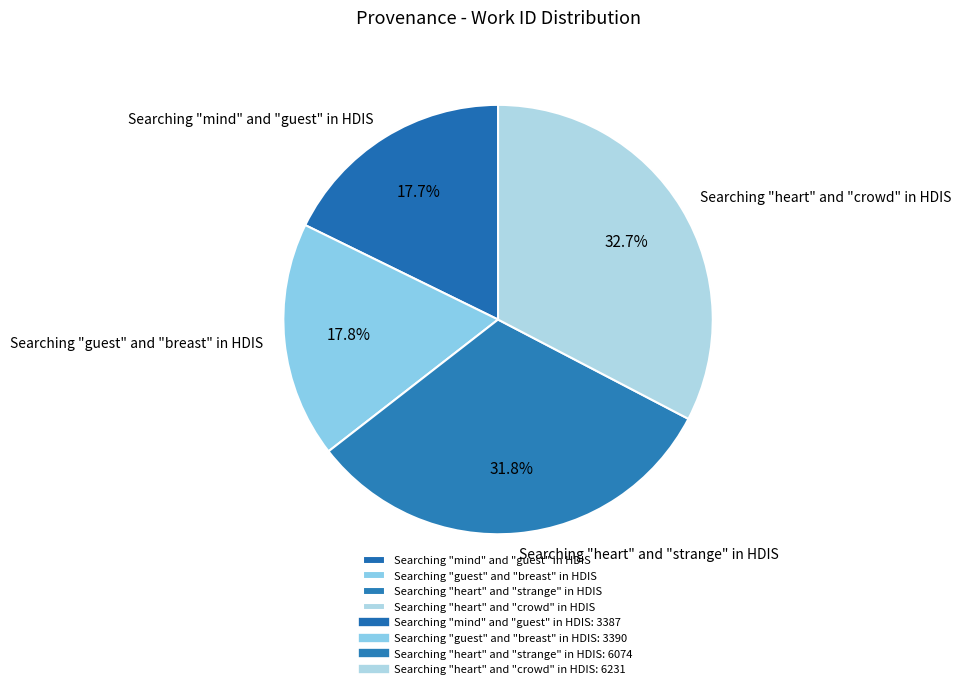

Count the number of slices in the pie.

4